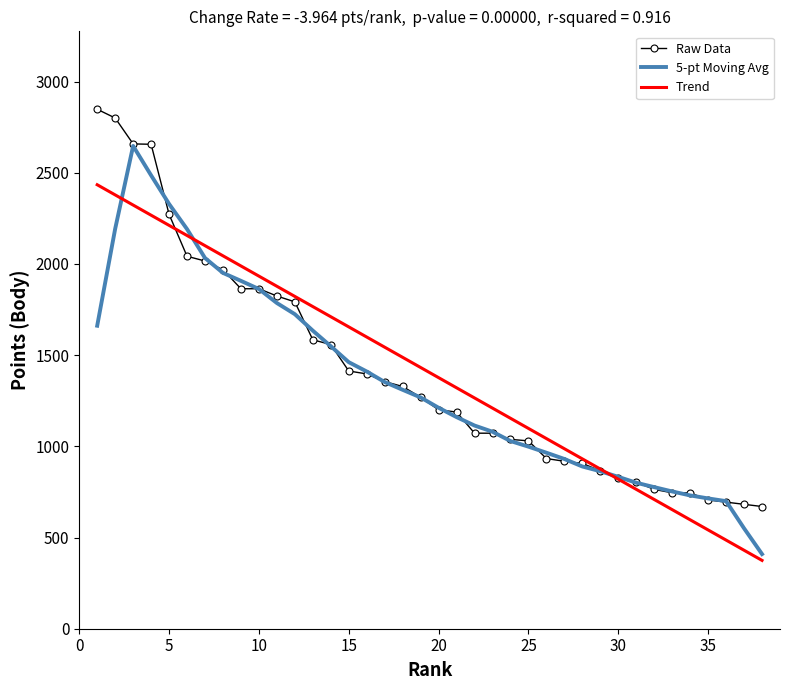

What is the difference between the maximum and second lowest values in the 5-pt Moving Avg series?

2096.4